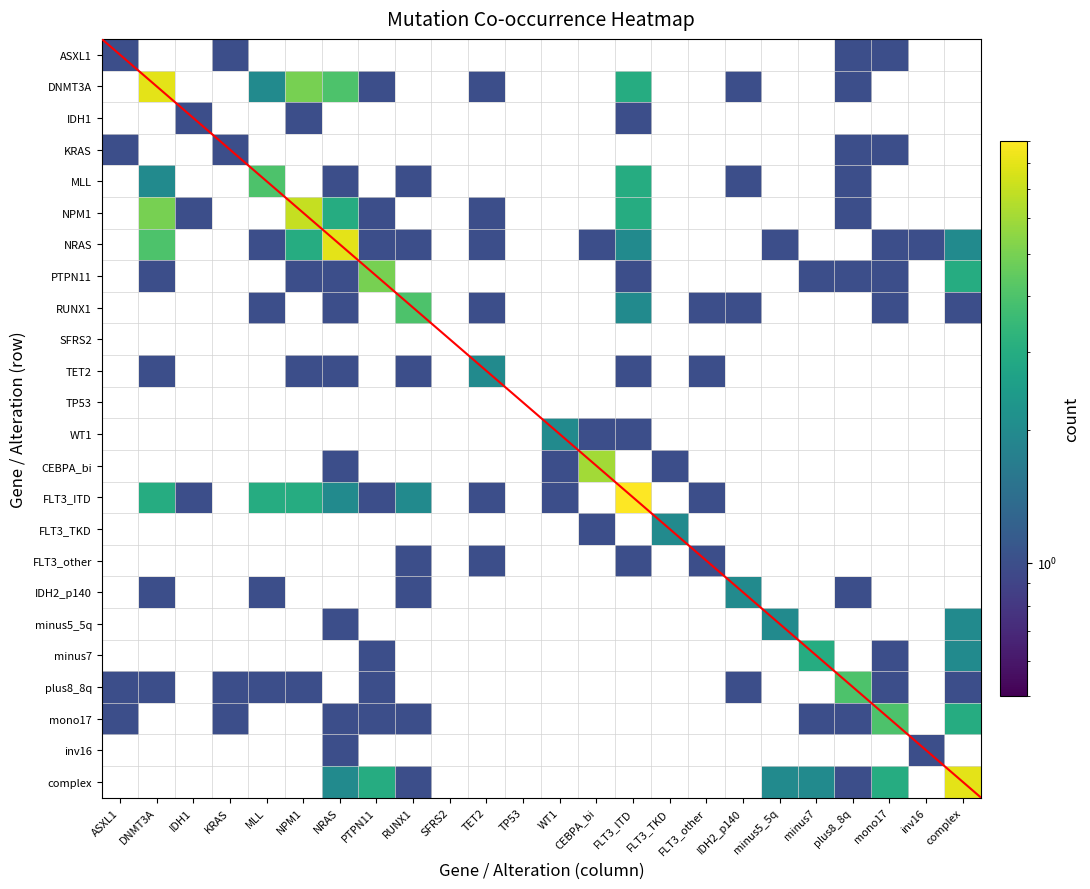

What is the greatest value displayed?

9.0